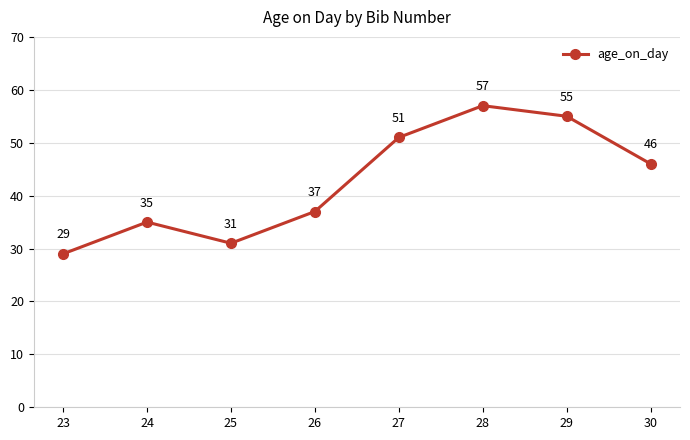

Rank the categories by value from lowest to highest.

23, 25, 24, 26, 30, 27, 29, 28